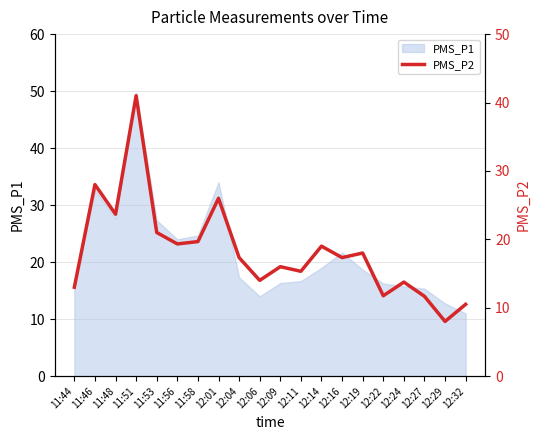

Reading right to left, list all the values displayed in this chart.

12:32=10.5	12:29=8.0	12:27=11.7	12:24=13.8	12:22=11.8	12:19=18.0	12:16=17.3	12:14=19.0	12:11=15.3	12:09=16.0	12:06=14.0	12:04=17.3	12:01=26.0	11:58=19.7	11:56=19.3	11:53=21.0	11:51=41.0	11:48=23.7	11:46=28.0	11:44=13.0